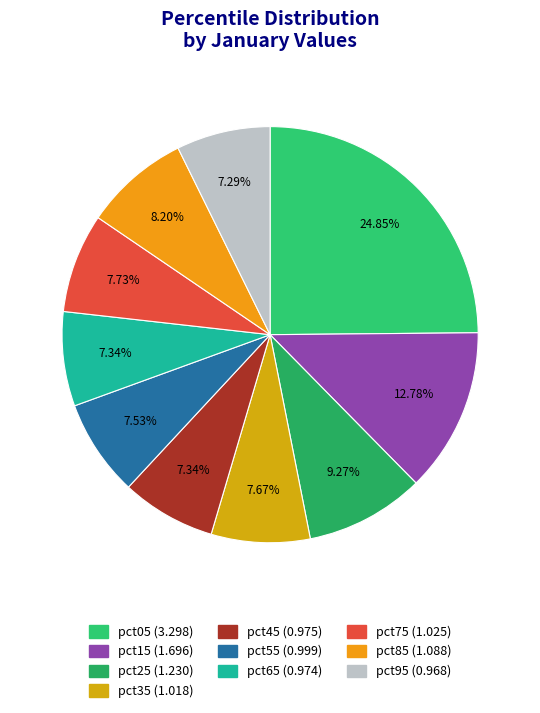

True or false: pct05 accounts for 14% of the total.

False